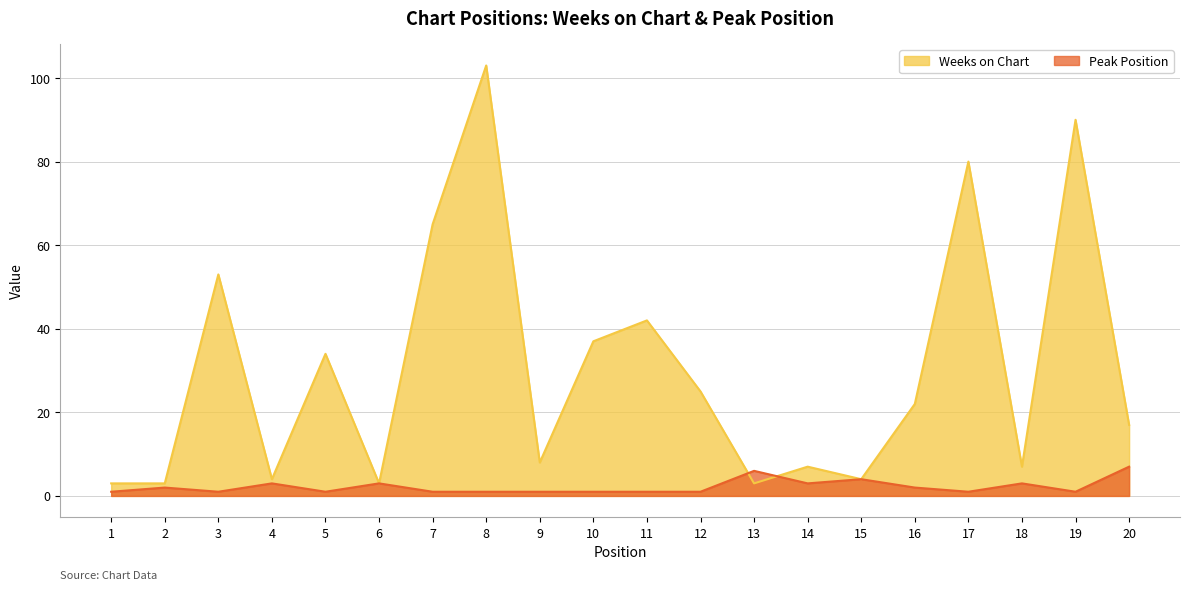

Which category has the lowest value in the Weeks on Chart series?

1